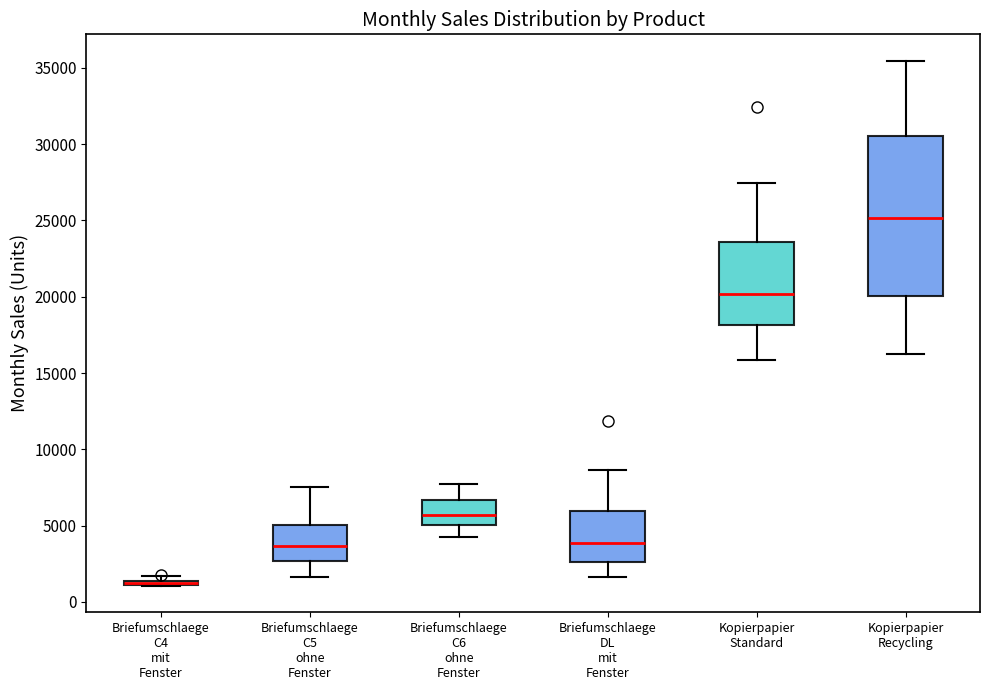

Where is the upper edge of the box for Briefumschlaege C4 mit Fenster on the y-axis? The values are not printed on the chart, so give them approximately, as read against the axis.

1500